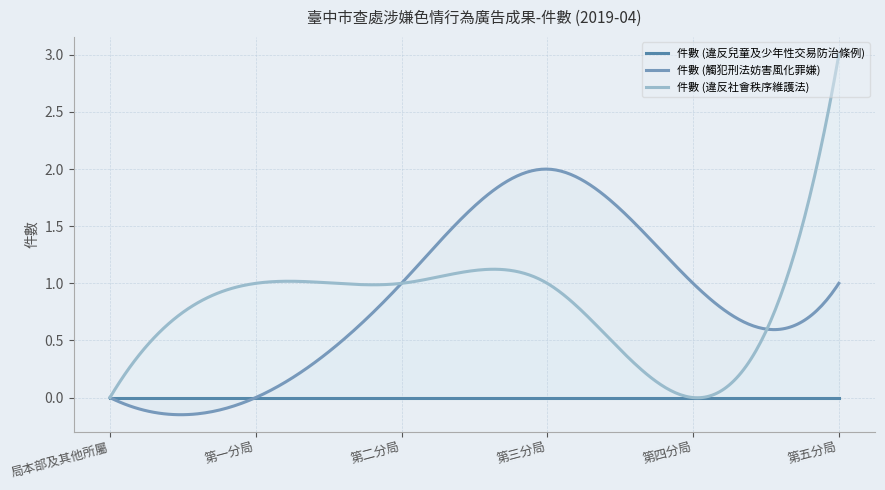

Reading left to right, transcribe all the data shown in this chart.

件數 (違反兒童及少年性交易防治條例): 0	0	0	0	0	0
件數 (觸犯刑法妨害風化罪嫌): 0	0	1	2	1	1
件數 (違反社會秩序維護法): 0	1	1	1	0	3